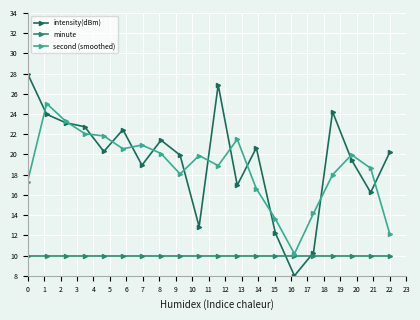

Which series has the largest range (max minus min)?

intensity(dBm)